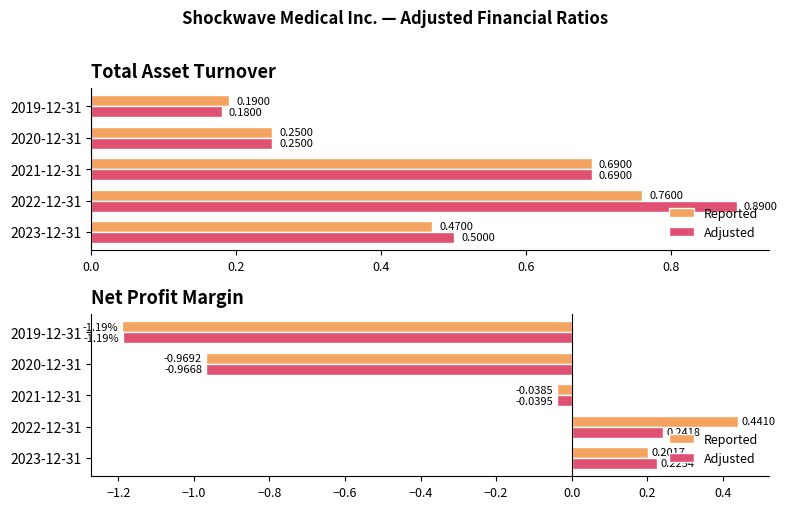

List the series in order of their peak value, lowest first.

Adjusted, Reported